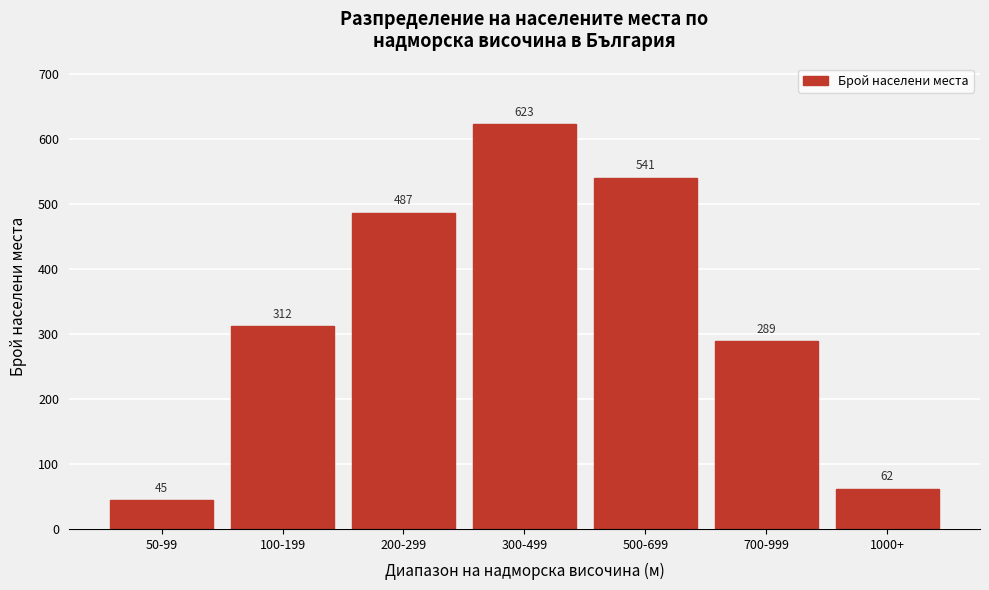

Reading left to right, what are all the values shown in this chart?

50-99=45	100-199=312	200-299=487	300-499=623	500-699=541	700-999=289	1000+=62